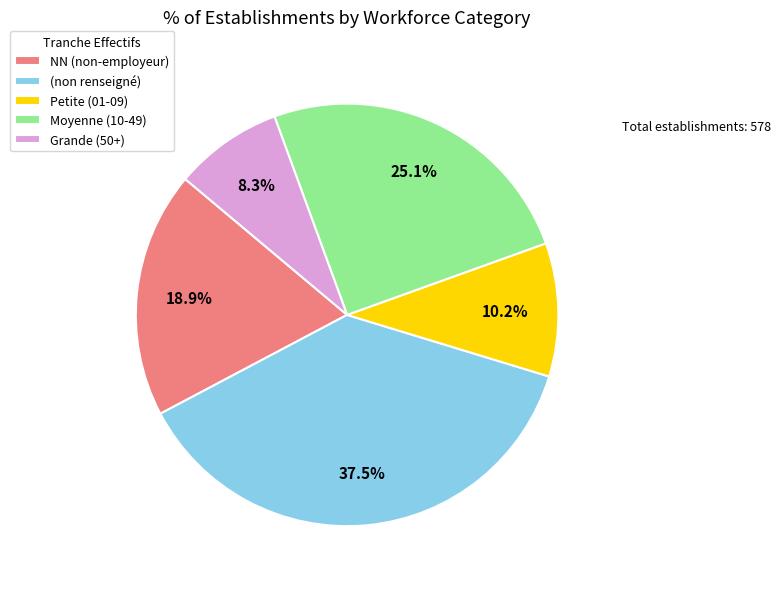

Is the sum of Moyenne (10-49) and Petite (01-09) greater than half?

No